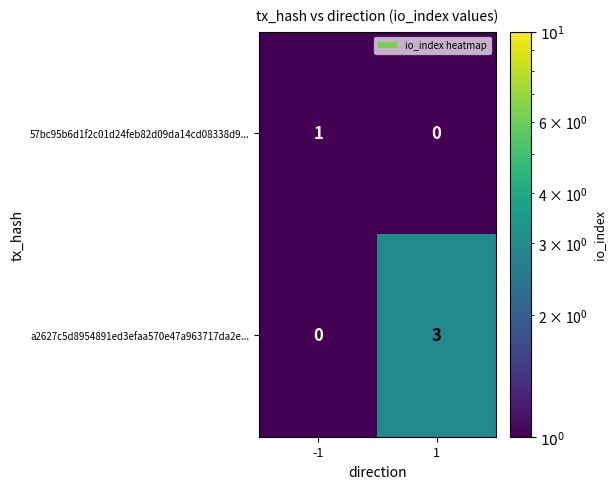

What value does the a2627c5d8954891ed3efaa570e47a963717da2e... series have at 1?

3